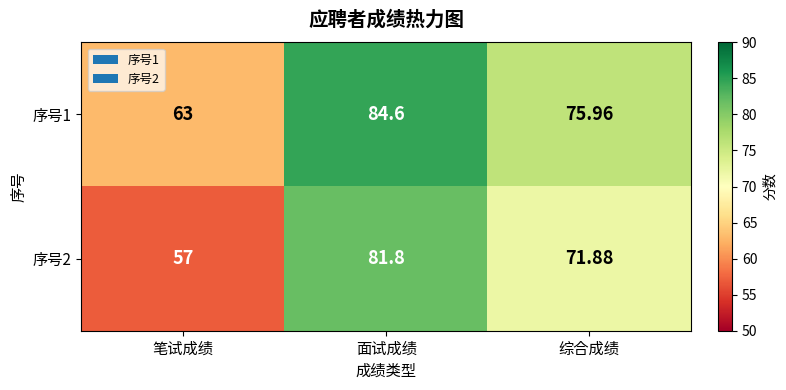

Count the number of data series in this chart.

2